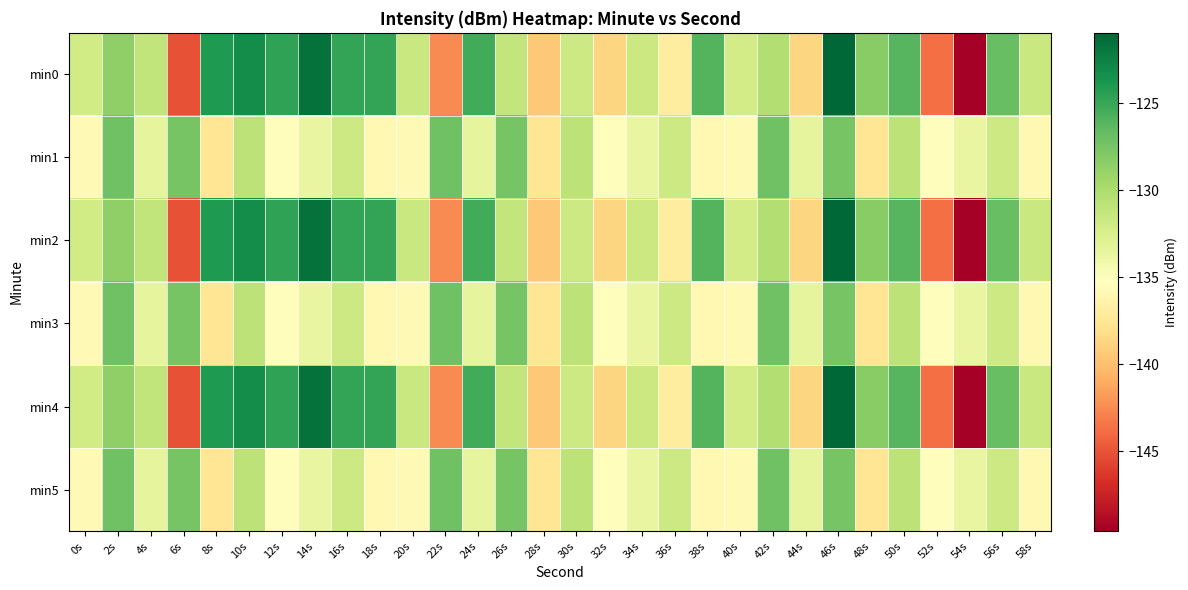

Which series has the largest total across all categories?

min0